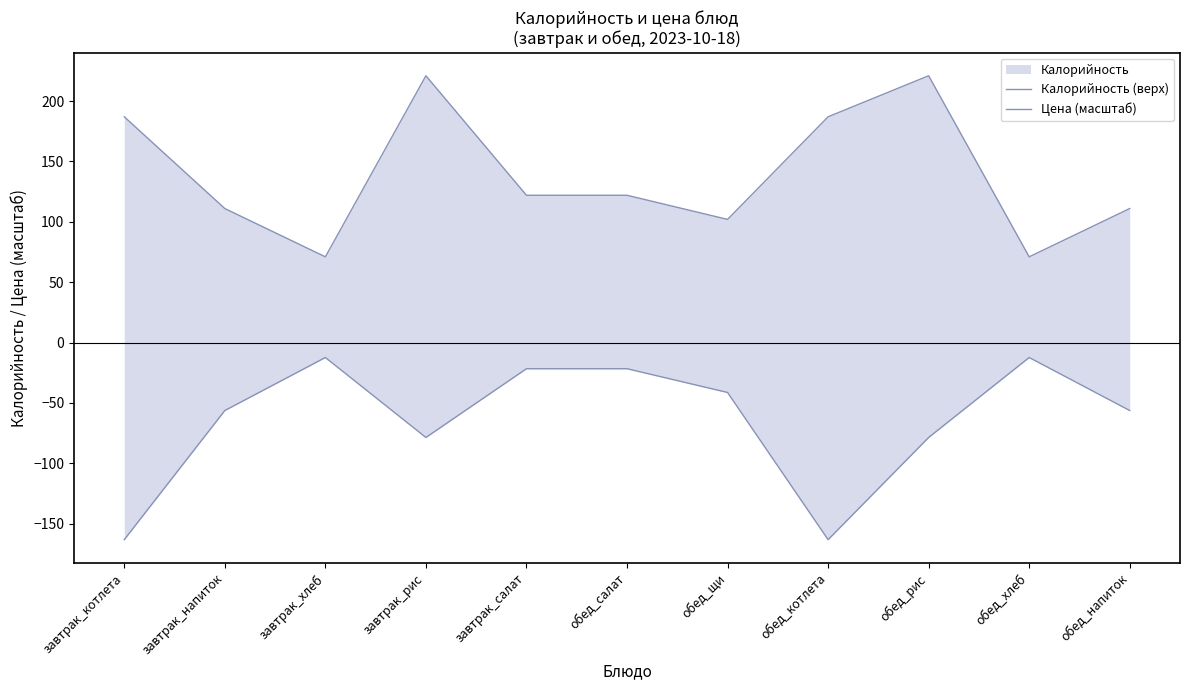

Rank the series at обед_напиток from lowest to highest value.

Цена (масштаб), Калорийность (верх)